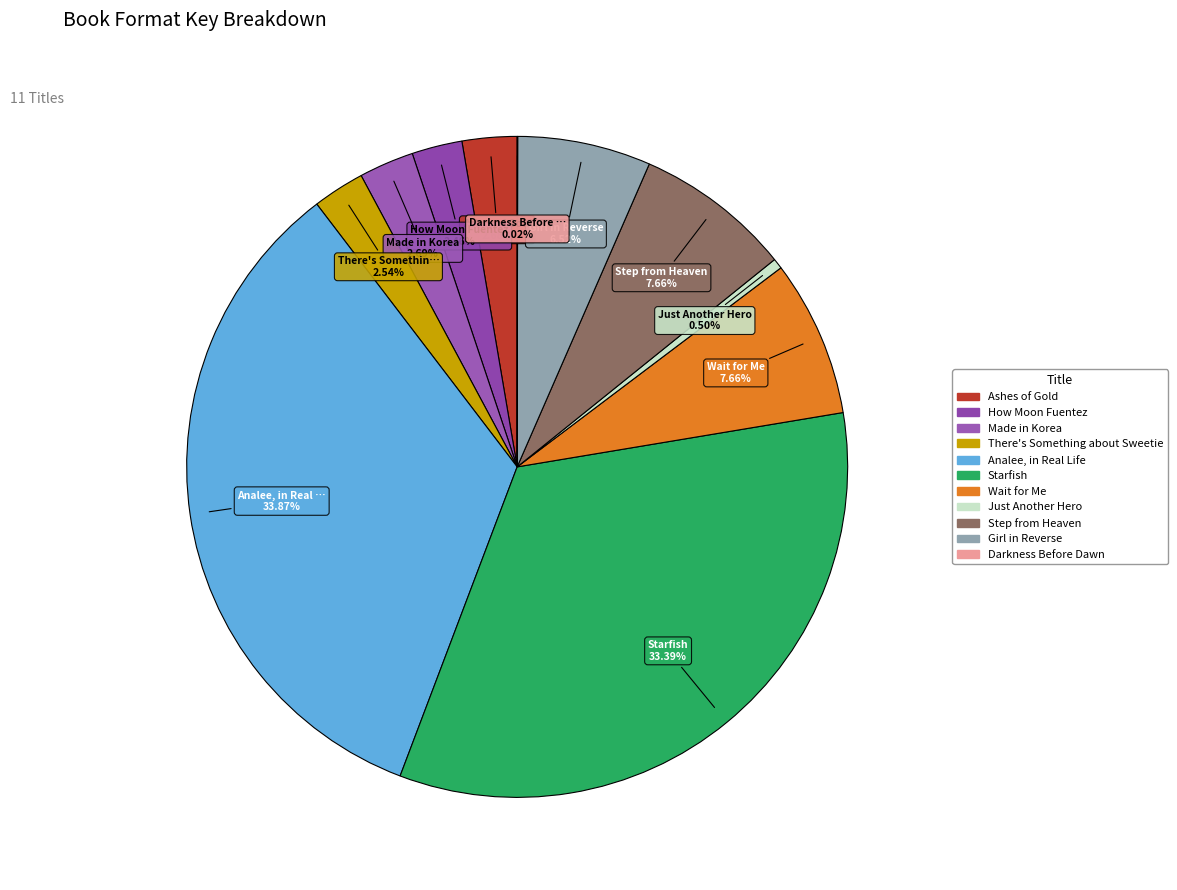

To the nearest percent, what is the difference between the largest and smallest slice percentages?

34%